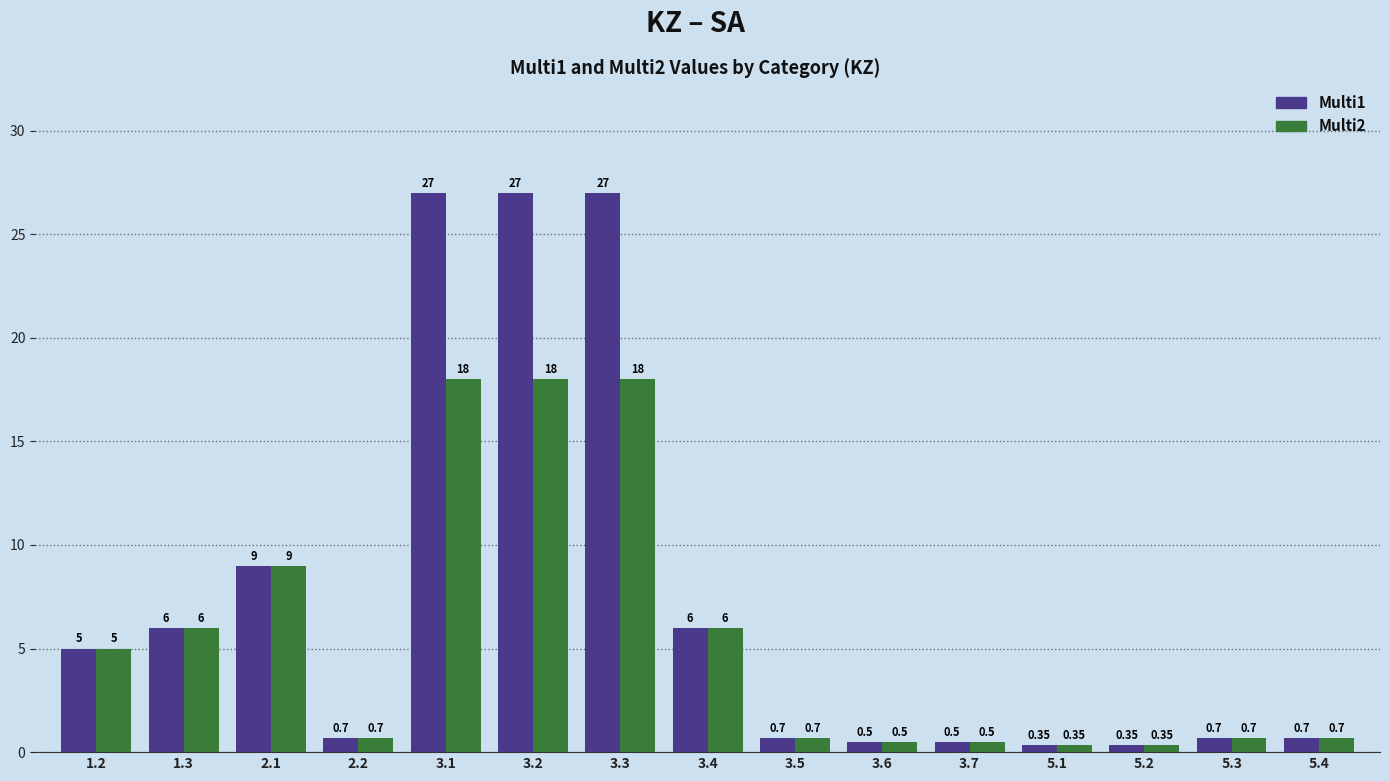

What is the highest value of the Multi1 series?

27.0